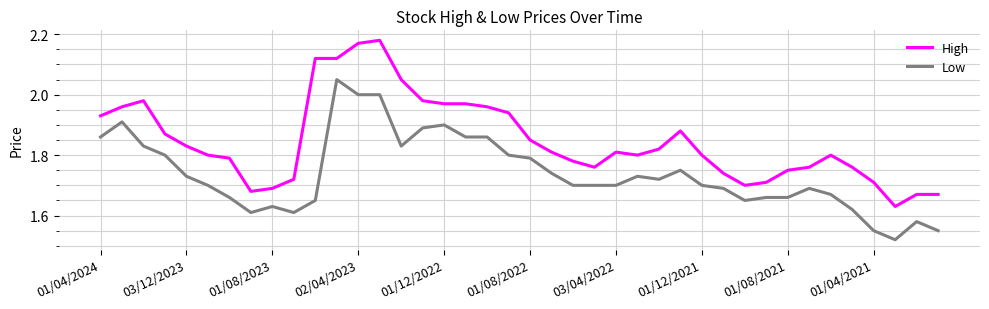

True or false: Low and High cross at least once.

False